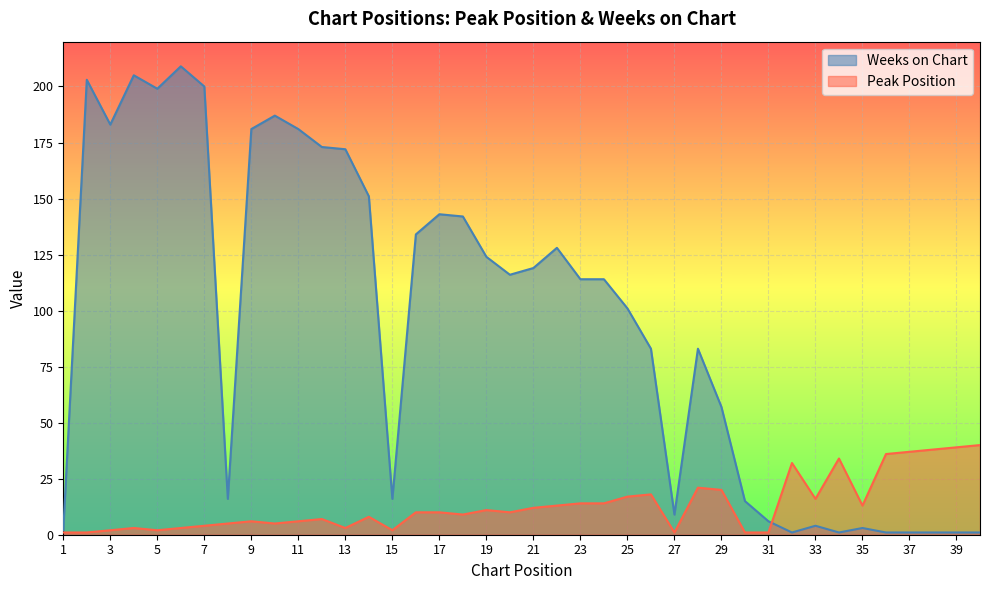

Which series changed the most between 10 and 28?

Weeks on Chart